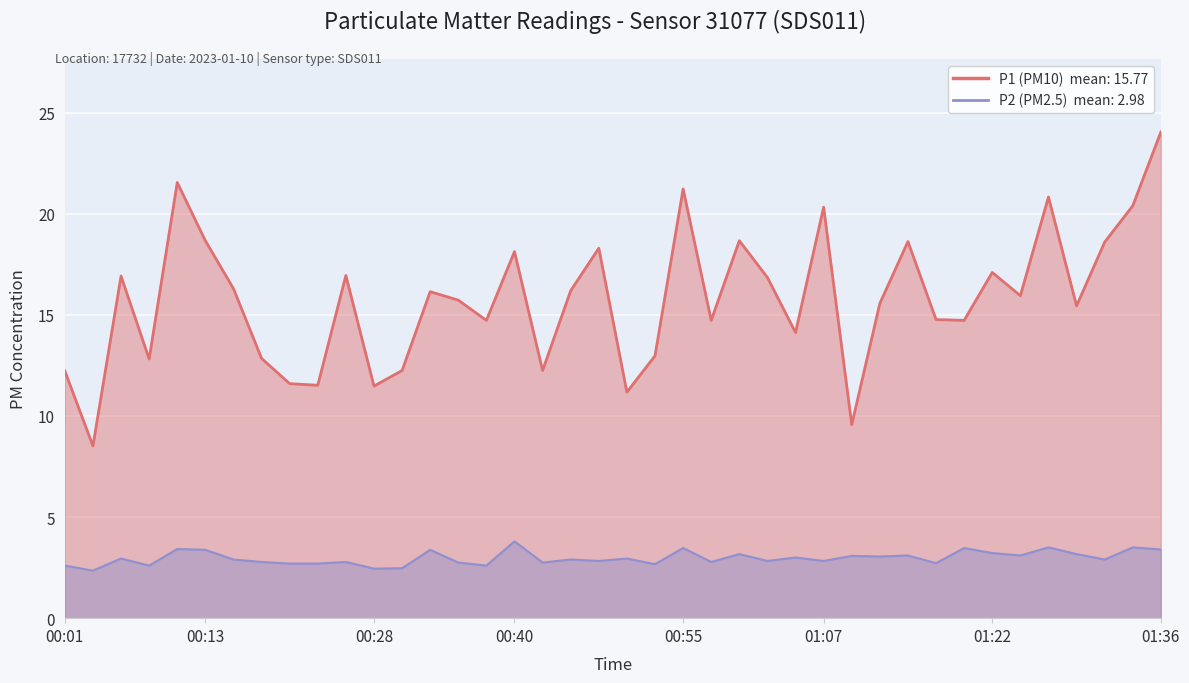

What are all the series names shown in the legend?

P1, P2